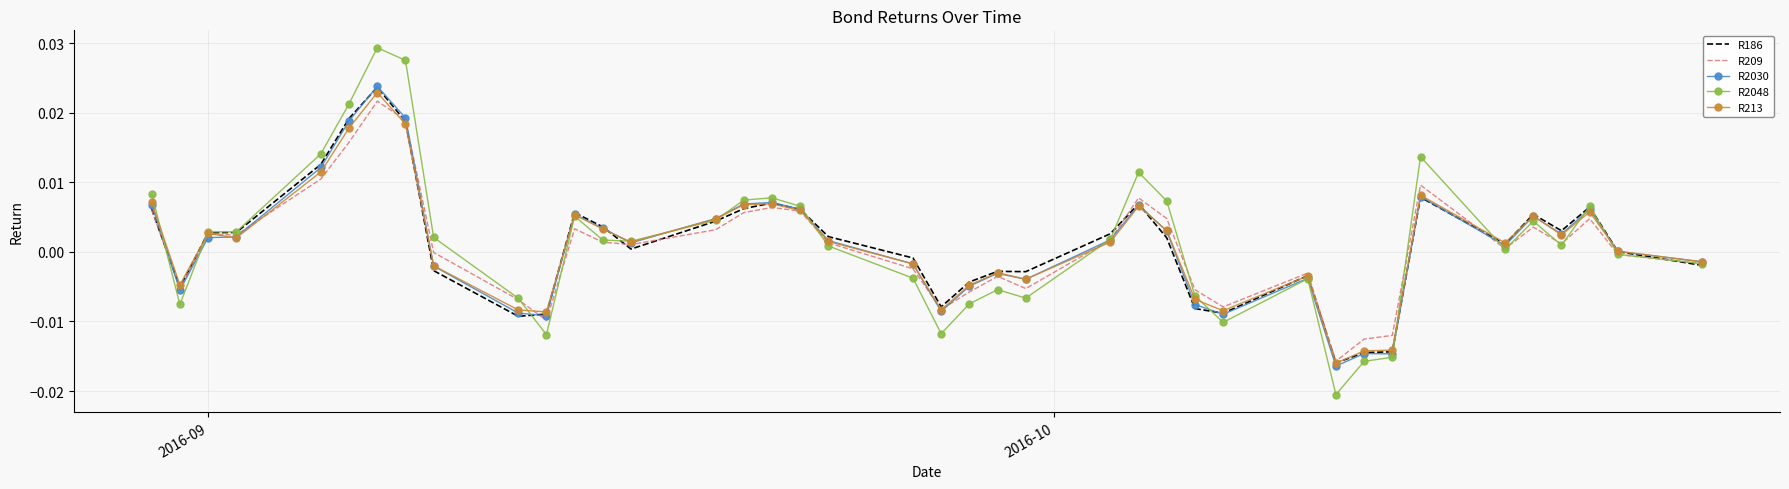

Which series has the widest spread of values?

R2048